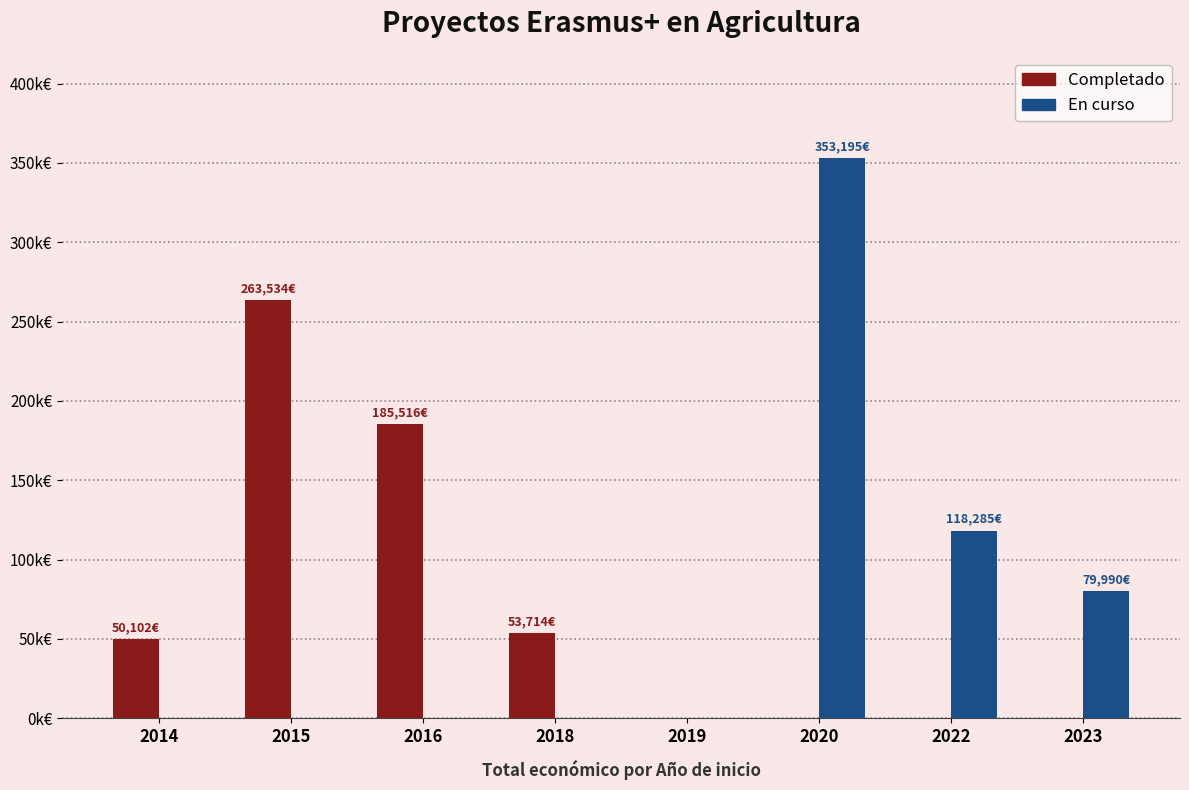

The Completado series shows 263534 at 2015. True or false?

True